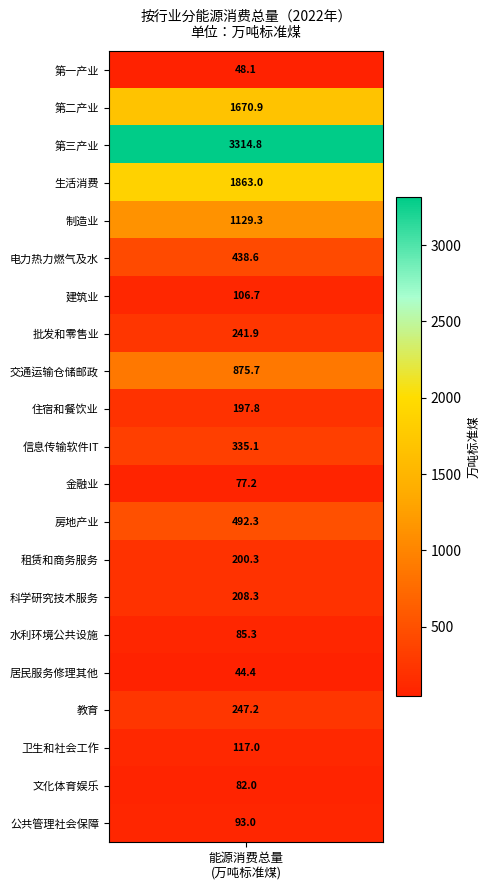

Where does the data first go above 208?

1